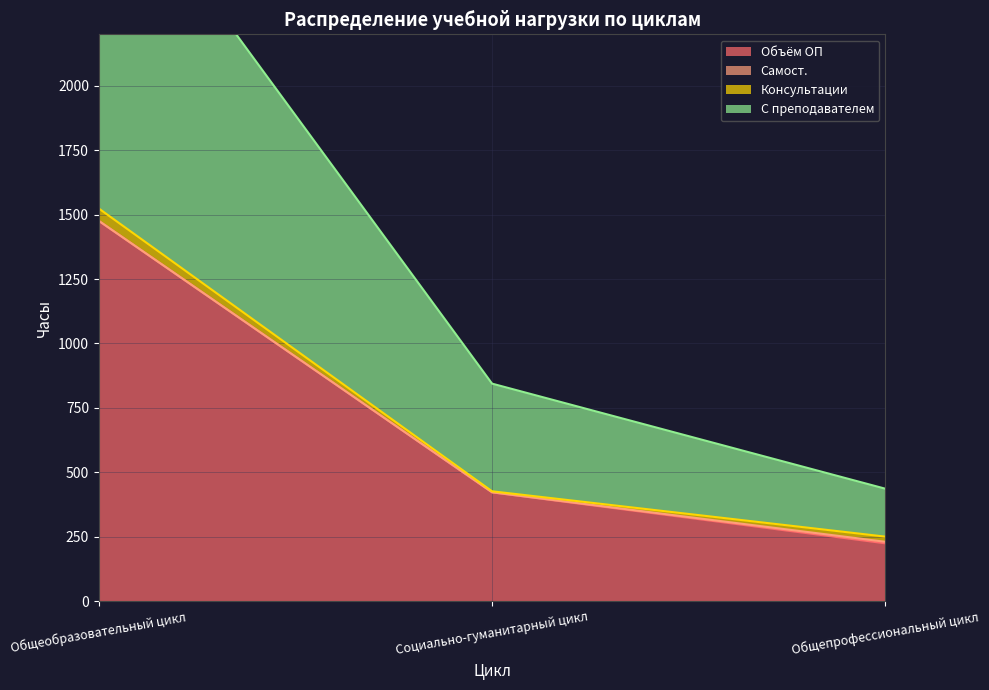

True or false: Объём ОП has a value of 2374 at Общеобразовательный цикл.

False